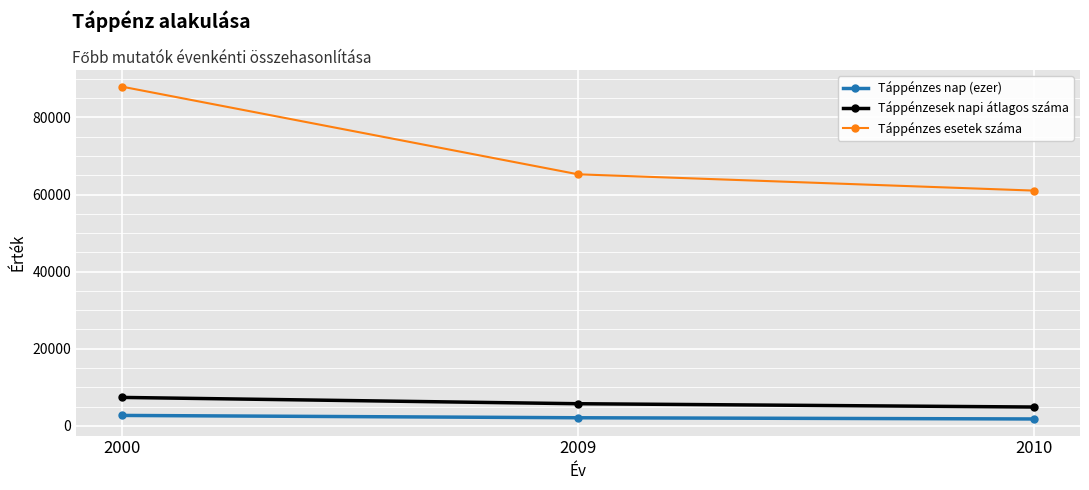

List the series in order of their peak value, lowest first.

Táppénzes nap (ezer), Táppénzesek napi átlagos száma, Táppénzes esetek száma